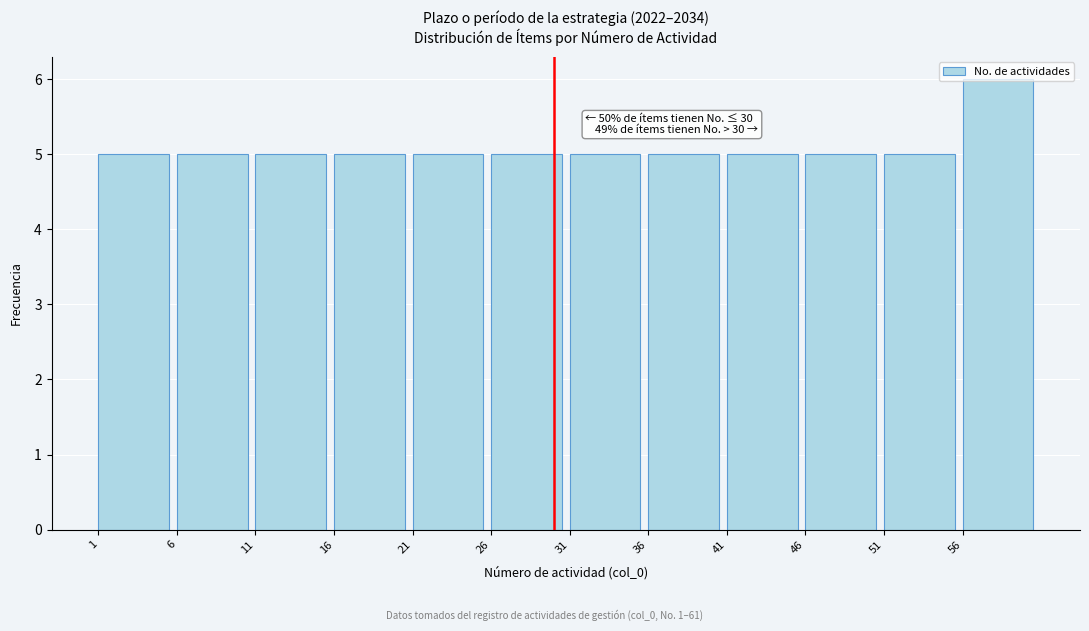

Over which range of the x-axis is the bar tallest?

56 to 61